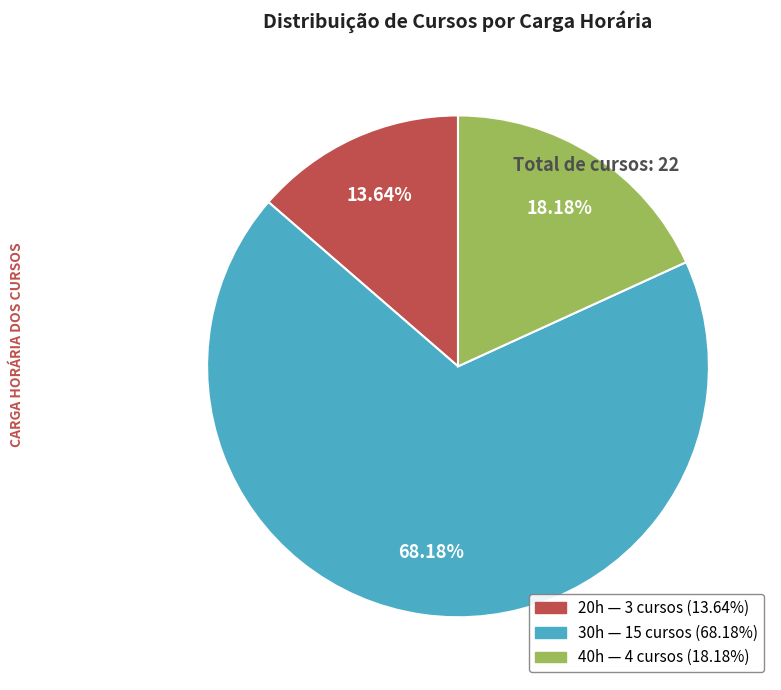

Which has a higher value, 30h or 20h?

30h